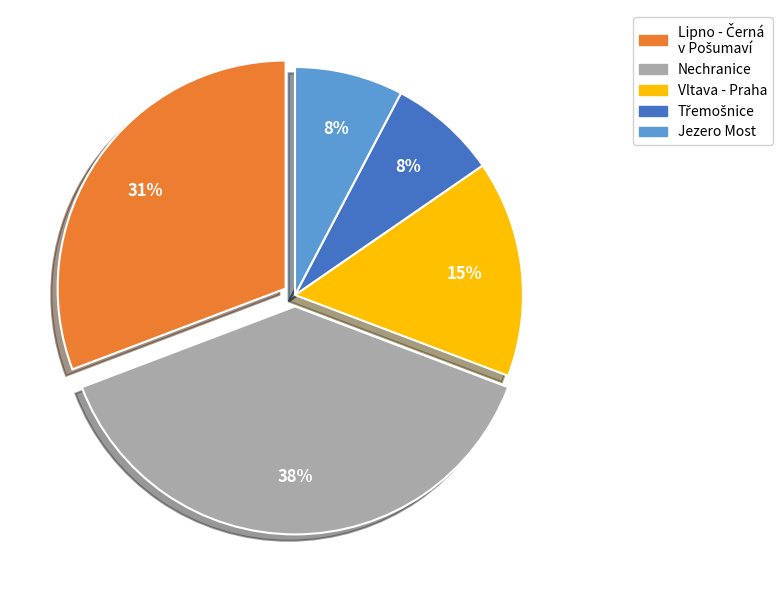

How many segments does this pie chart have?

5